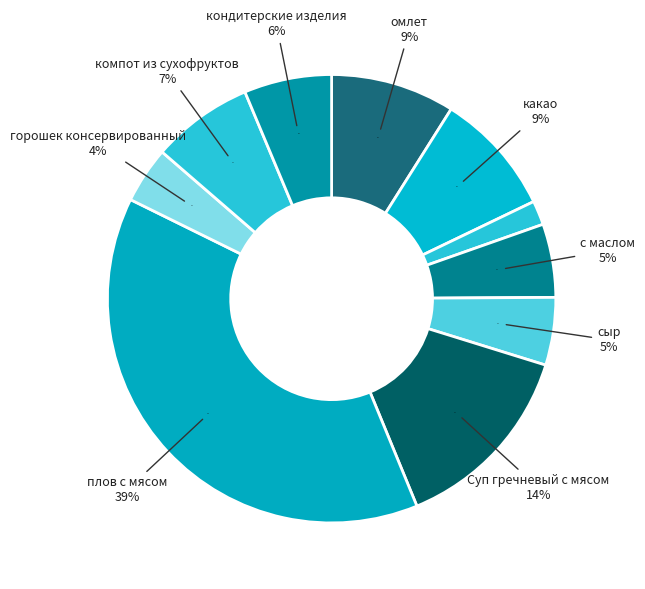

Is it true that компот из сухофруктов is 7% of the pie?

True